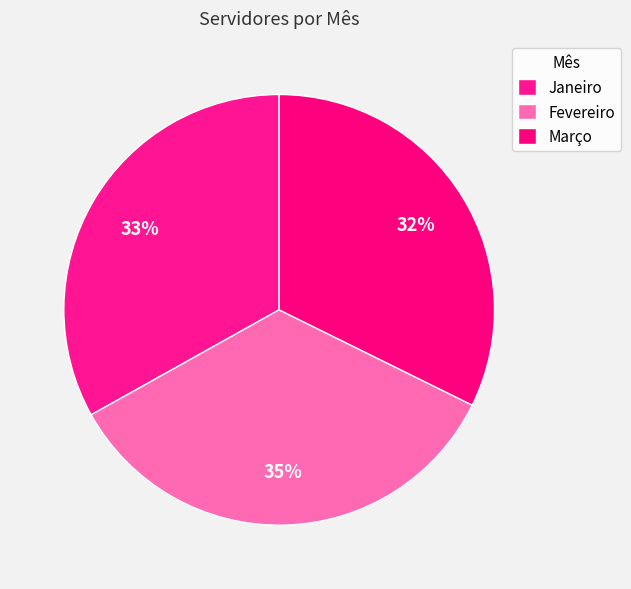

To the nearest percent, what is the combined percentage of Março and Janeiro?

65%